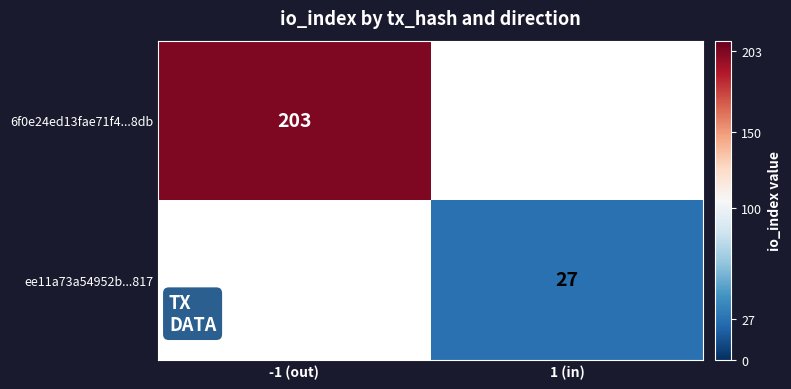

Which label corresponds to the largest value in the chart?

-1 (out)